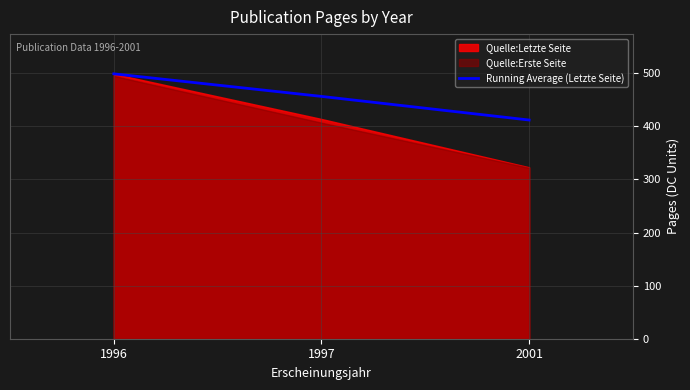

What is the value of the 2nd point from the left?

456.5